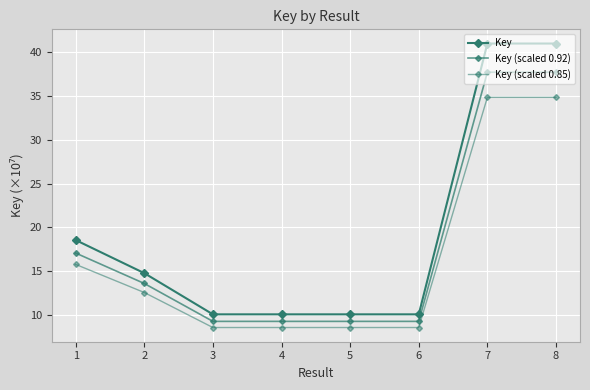

Reading left to right, what are all the values shown in this chart?

Key: 1=18.5	2=14.8	3=10.0	4=10.0	5=10.0	6=10.0	7=41.0	8=41.0
Key (scaled 0.92): 1=17.1	2=13.6	3=9.2	4=9.2	5=9.2	6=9.2	7=37.7	8=37.7
Key (scaled 0.85): 1=15.8	2=12.5	3=8.5	4=8.5	5=8.5	6=8.5	7=34.9	8=34.9